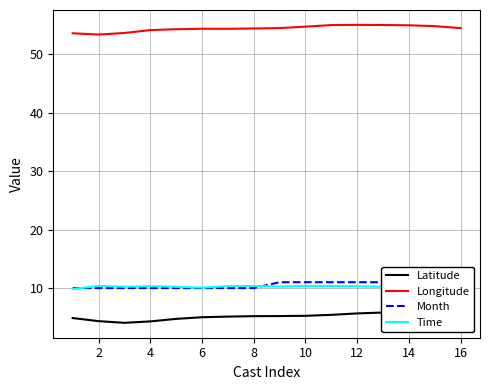

What is the difference between the second highest and minimum values in the Longitude series?

1.6